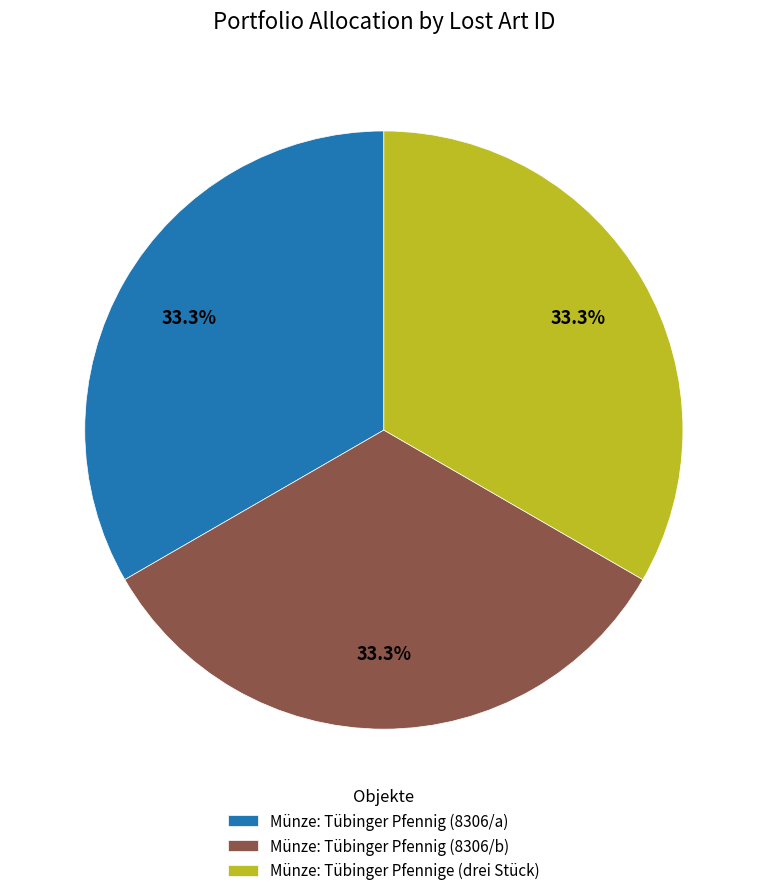

What percentage do Münze: Tübinger Pfennig (8306/a) and Münze: Tübinger Pfennig (8306/b) together represent?

66.7%